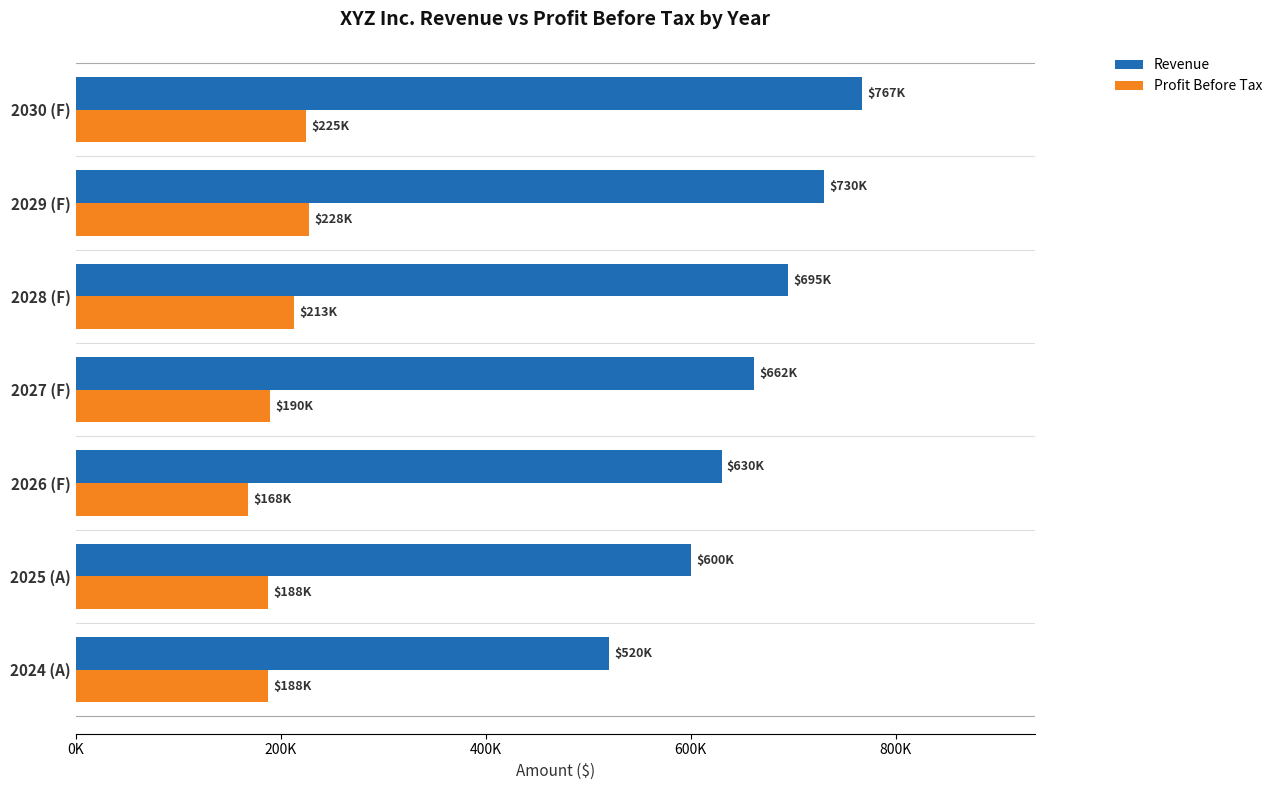

What are all the series names shown in the legend?

Revenue, Profit Before Tax